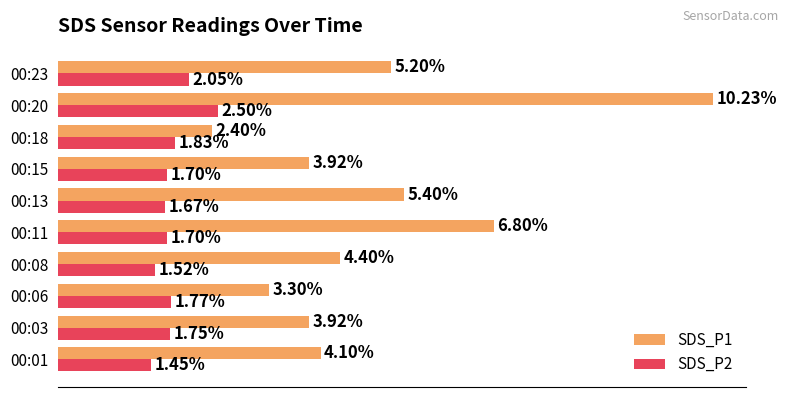

At which category is the sum across all series the highest?

00:20